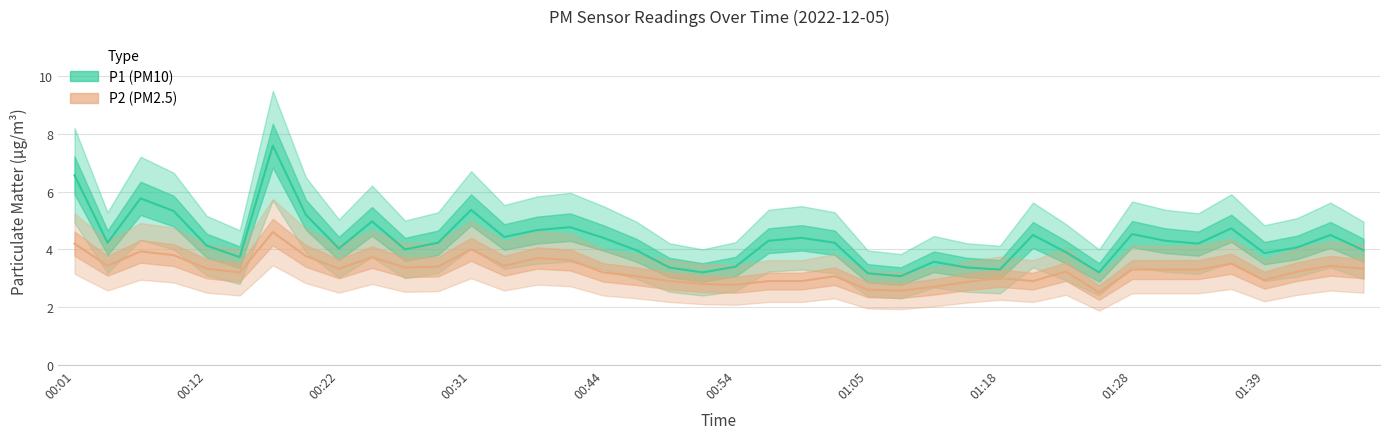

How many values in the P1 series are below 4?

14